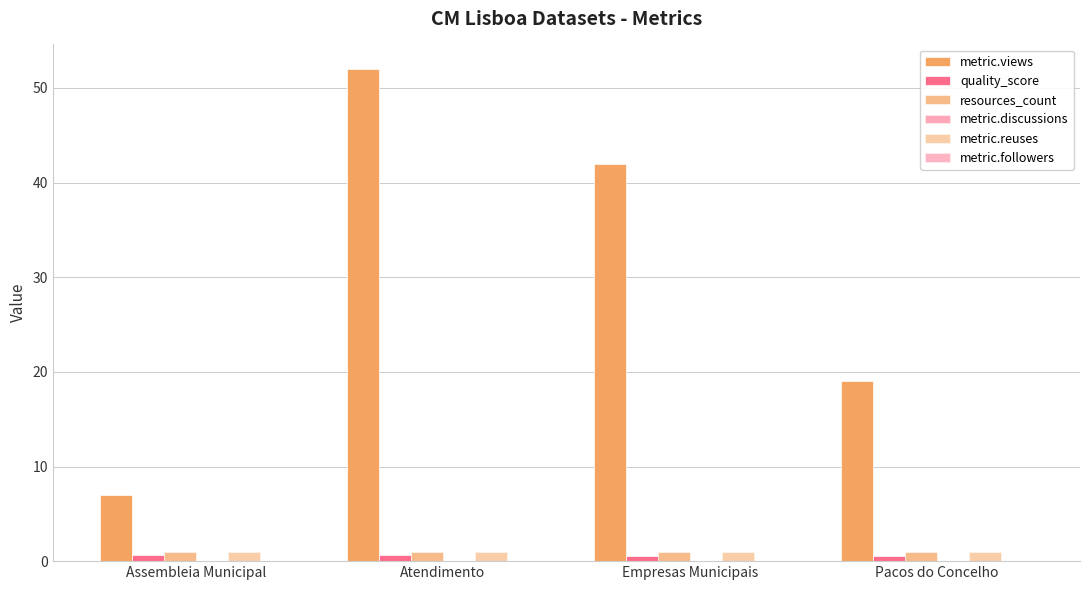

Reading left to right, transcribe all the data shown in this chart.

metric.views: Assembleia Municipal=7.0	Atendimento=52.0	Empresas Municipais=42.0	Pacos do Concelho=19.0
quality_score: Assembleia Municipal=0.7	Atendimento=0.7	Empresas Municipais=0.6	Pacos do Concelho=0.6
resources_count: Assembleia Municipal=1.0	Atendimento=1.0	Empresas Municipais=1.0	Pacos do Concelho=1.0
metric.discussions: Assembleia Municipal=0.0	Atendimento=0.0	Empresas Municipais=0.0	Pacos do Concelho=0.0
metric.reuses: Assembleia Municipal=1.0	Atendimento=1.0	Empresas Municipais=1.0	Pacos do Concelho=1.0
metric.followers: Assembleia Municipal=0.0	Atendimento=0.0	Empresas Municipais=0.0	Pacos do Concelho=0.0